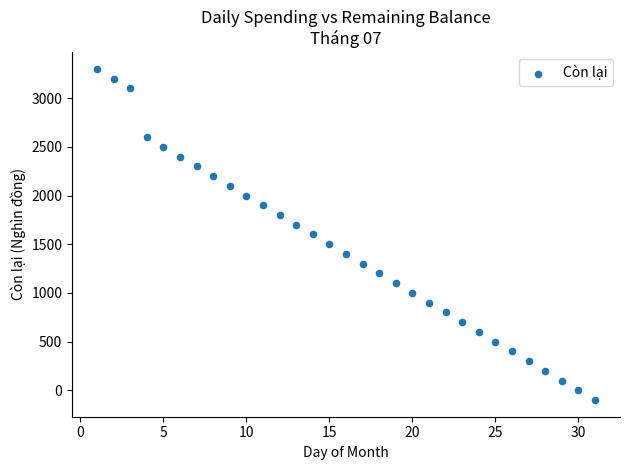

What is the range of Y values (max minus min)?

3400